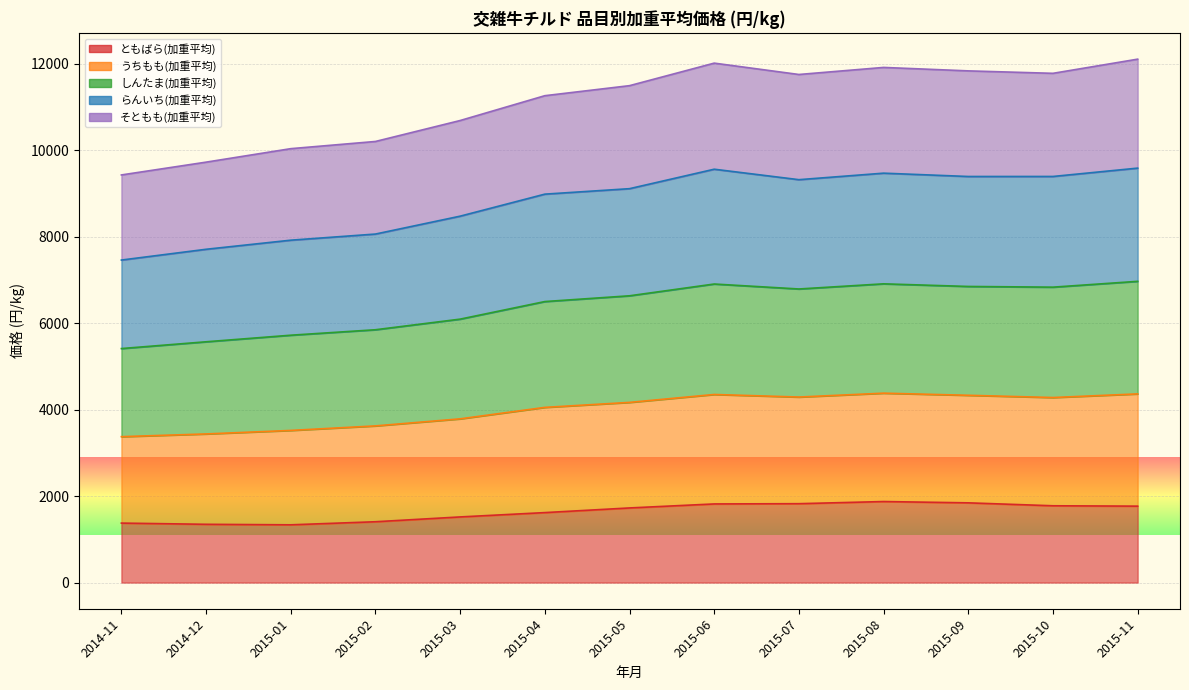

Between 2015-08 and 2015-04, which is larger?

2015-08